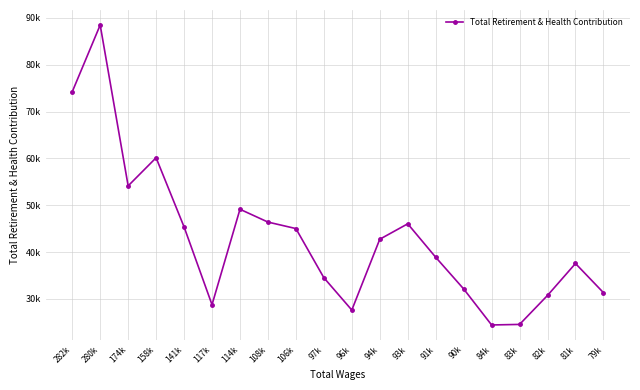

Does the chart have visible grid lines?

Yes